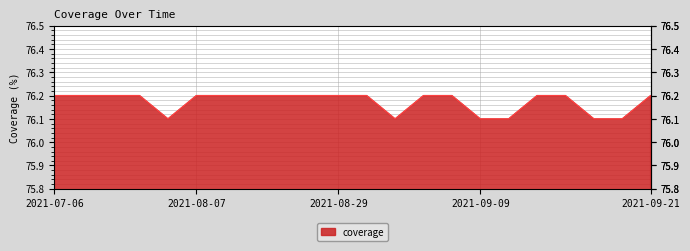

What is the minimum value shown in the chart?

76.1